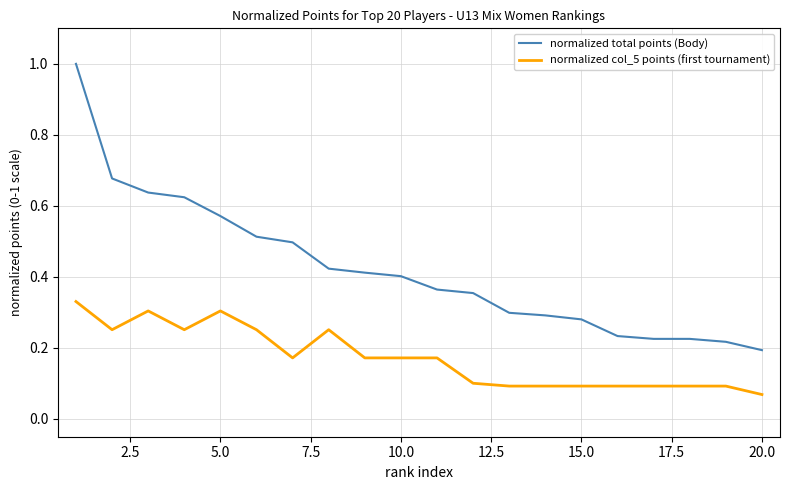

Which series has the largest range (max minus min)?

normalized total points (Body)